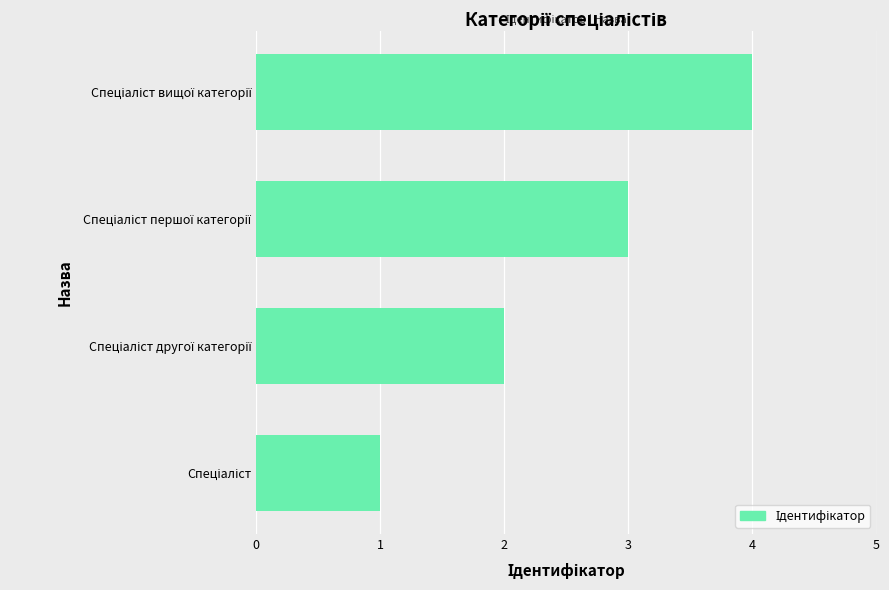

What is the difference between the maximum and minimum values?

3